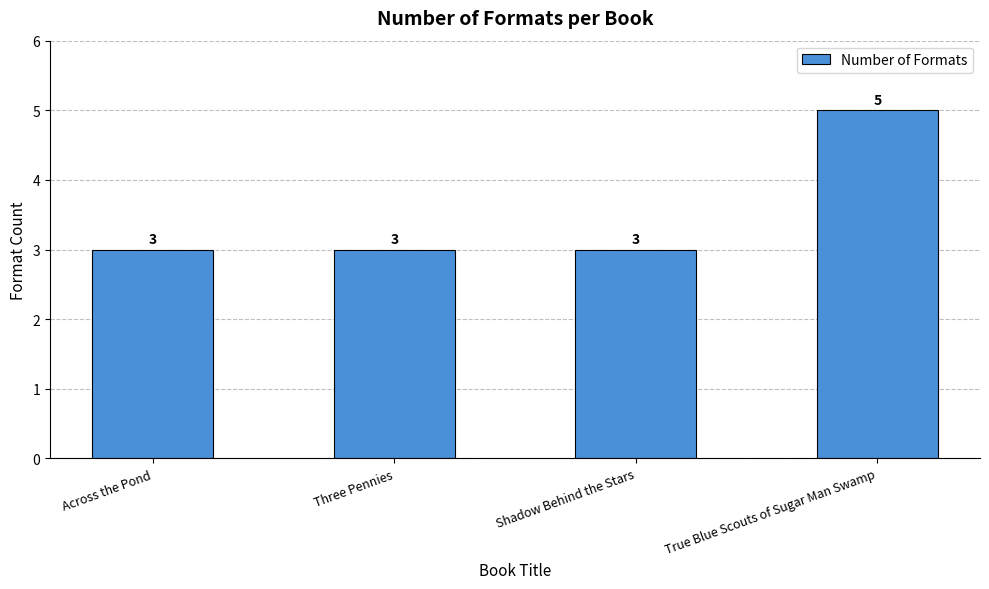

What is the difference between the maximum and minimum values?

2